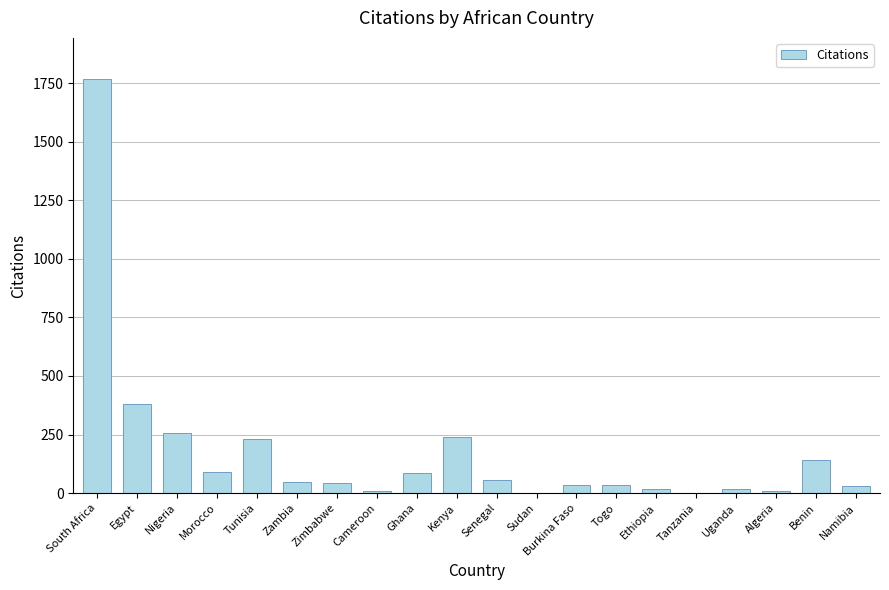

Between Ghana and Uganda, which is larger?

Ghana